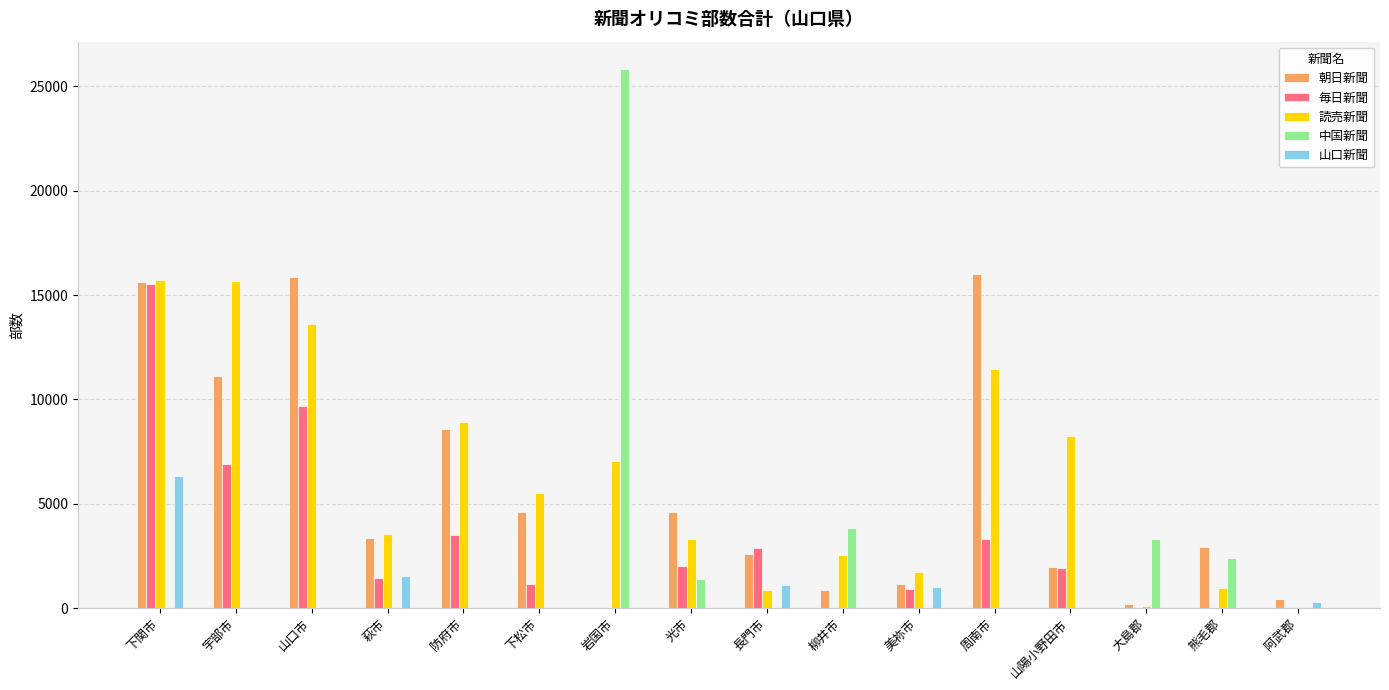

What is the maximum value for 毎日新聞?

15510